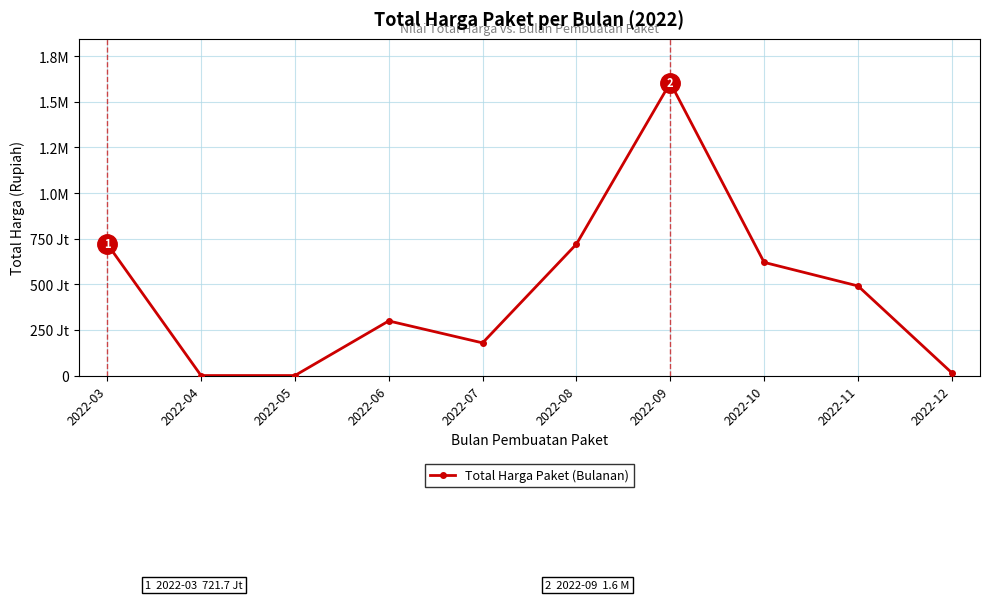

Where is the first local maximum?

2022-06